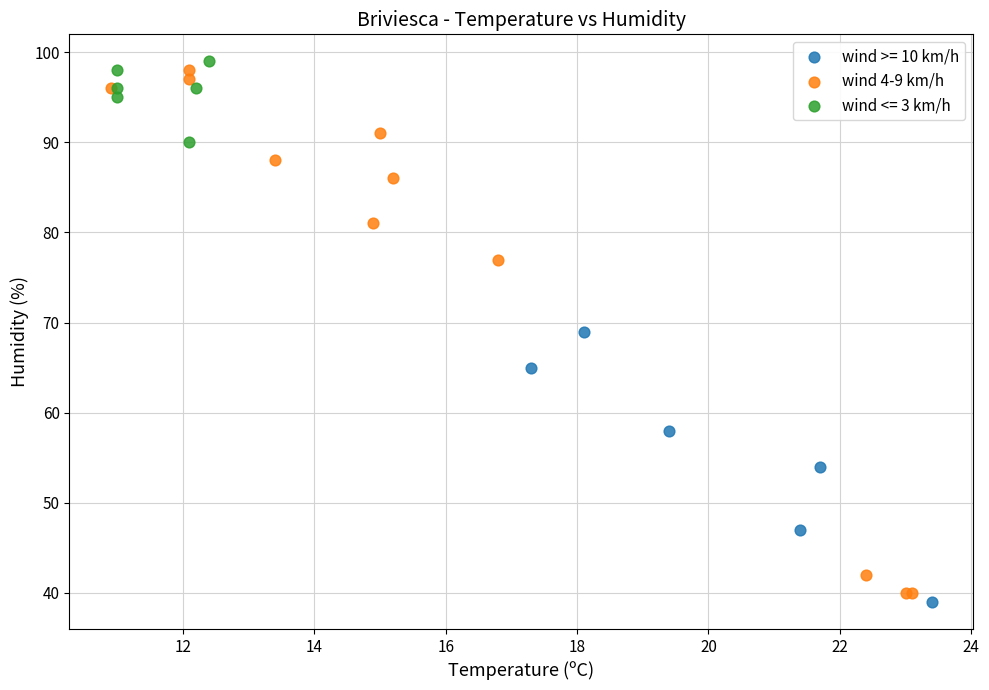

Which series has the largest Y range (max minus min)?

wind 4-9 km/h